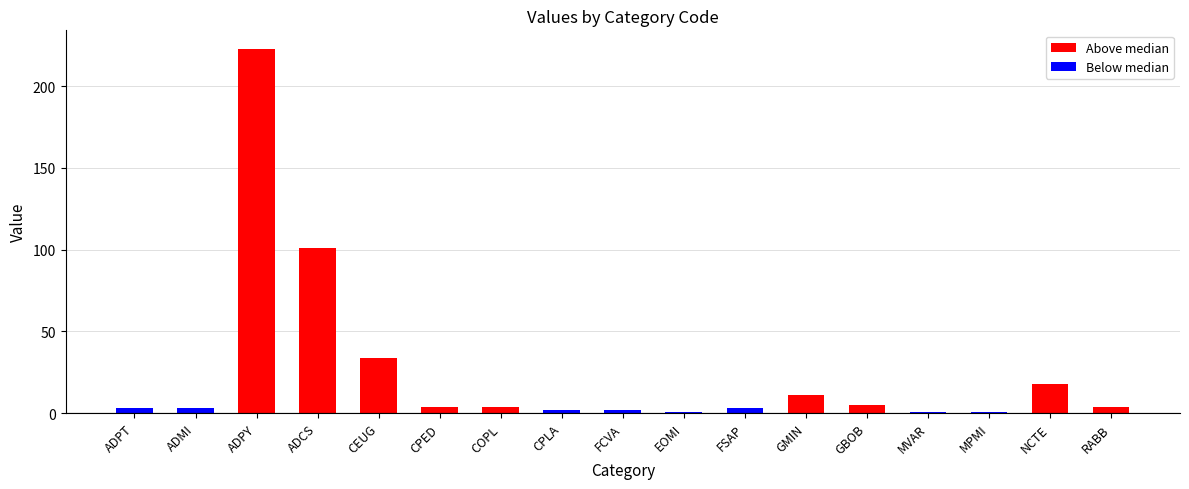

Between COPL and ADCS, which is larger?

ADCS